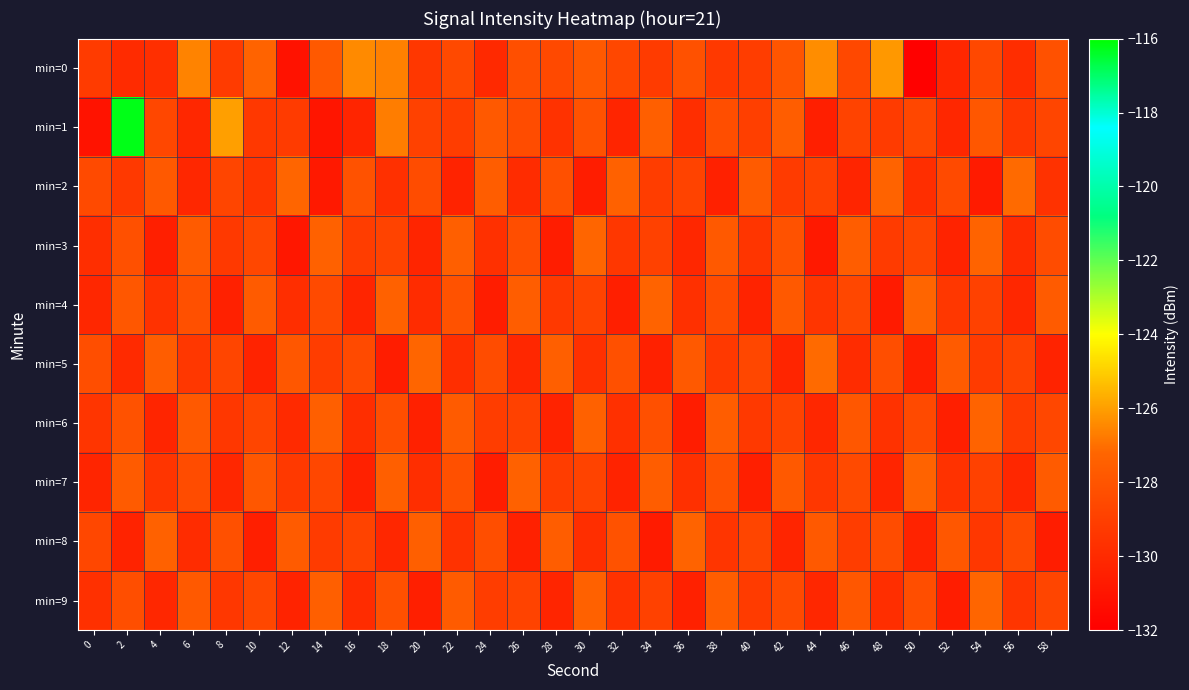

Rank the series at 40 from lowest to highest value.

min=7, min=4, min=3, min=6, min=9, min=0, min=1, min=8, min=5, min=2